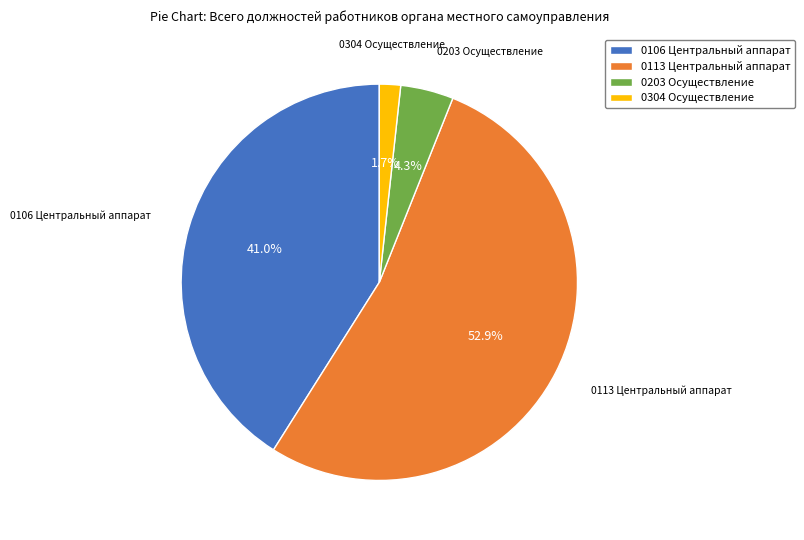

Approximately how many times larger is the value at 0106 Центральный аппарат compared to 0113 Центральный аппарат?

0.8